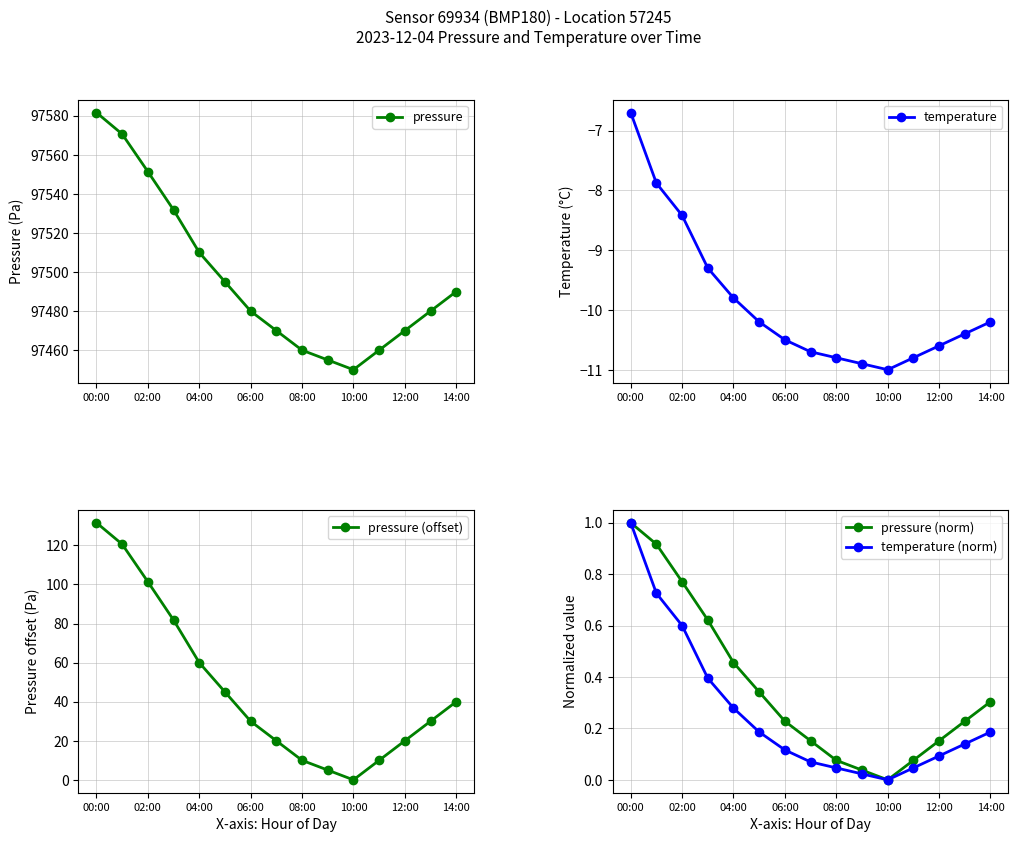

True or false: temperature and pressure (norm) intersect in this chart.

False